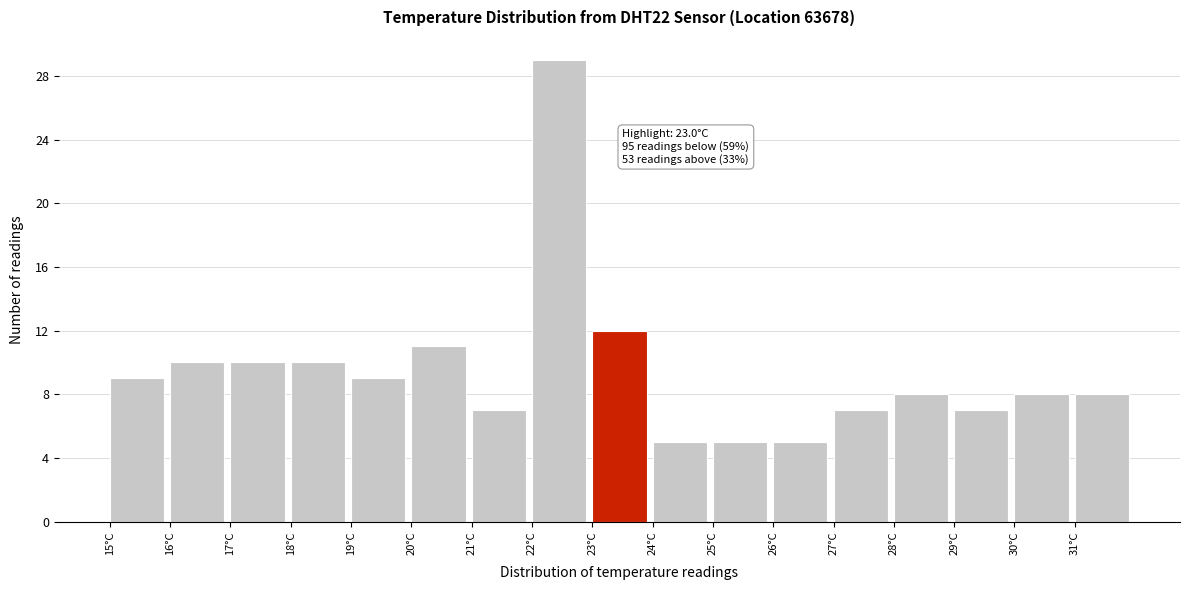

Which range on the x-axis has the tallest bar?

22 to 23